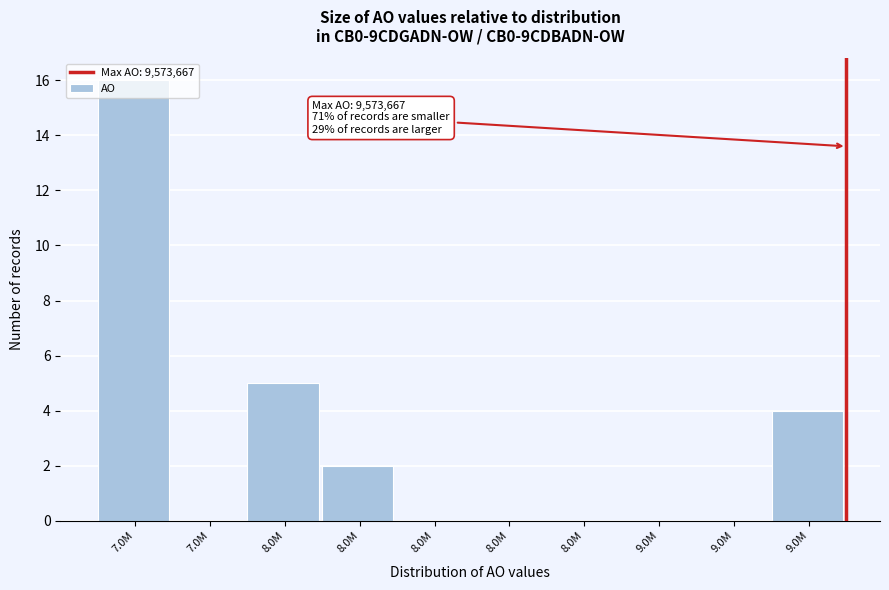

Are the bars horizontal?

No